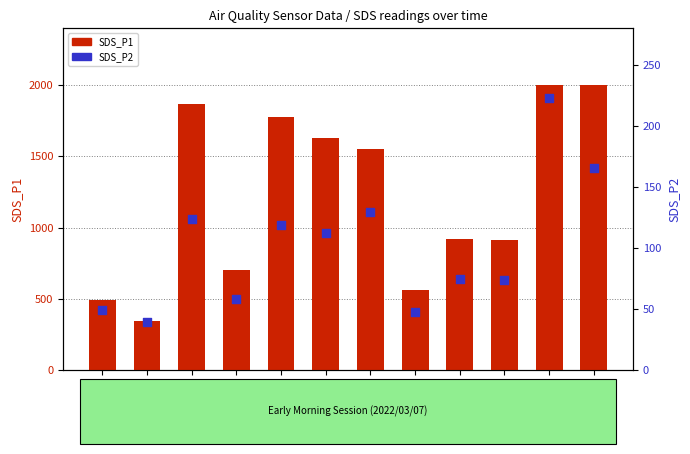

Is the value of SDS_P2 at 00:22 greater than the value of SDS_P1 at 00:02?

No